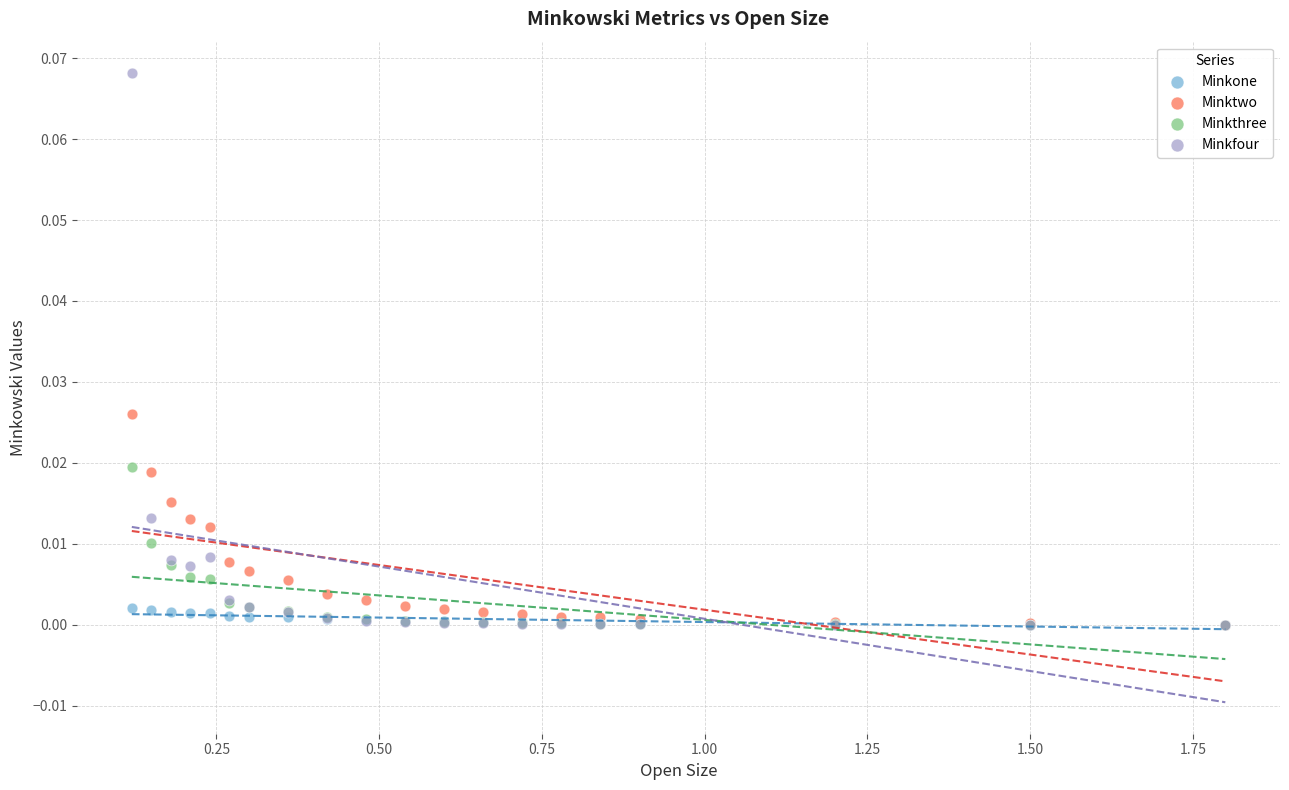

What are all the series names shown in the legend?

Minkone, Minktwo, Minkthree, Minkfour